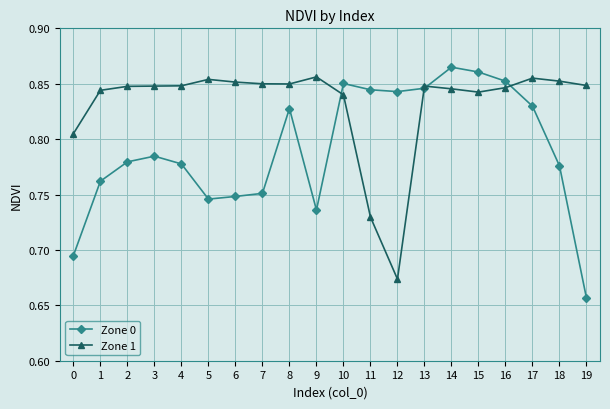

Where is Zone 1 nearest to the value 0?

12